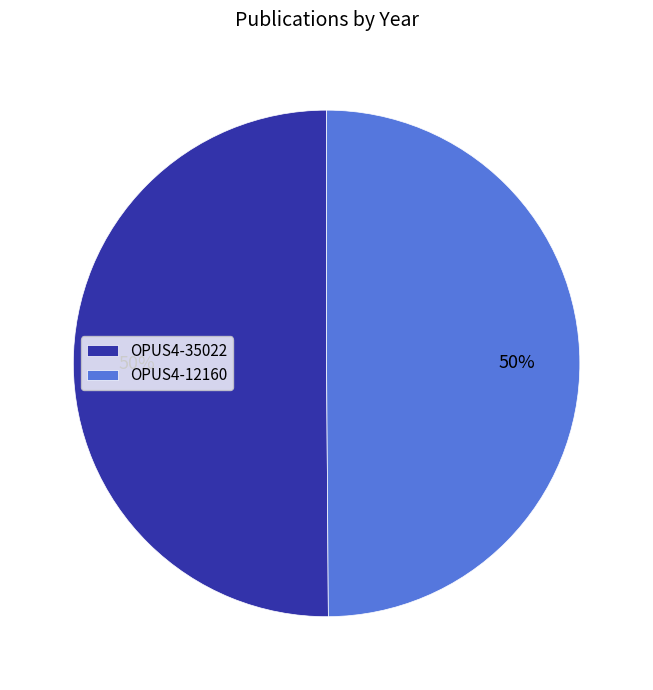

Do OPUS4-12160 and OPUS4-35022 together represent more than half of the pie?

Yes